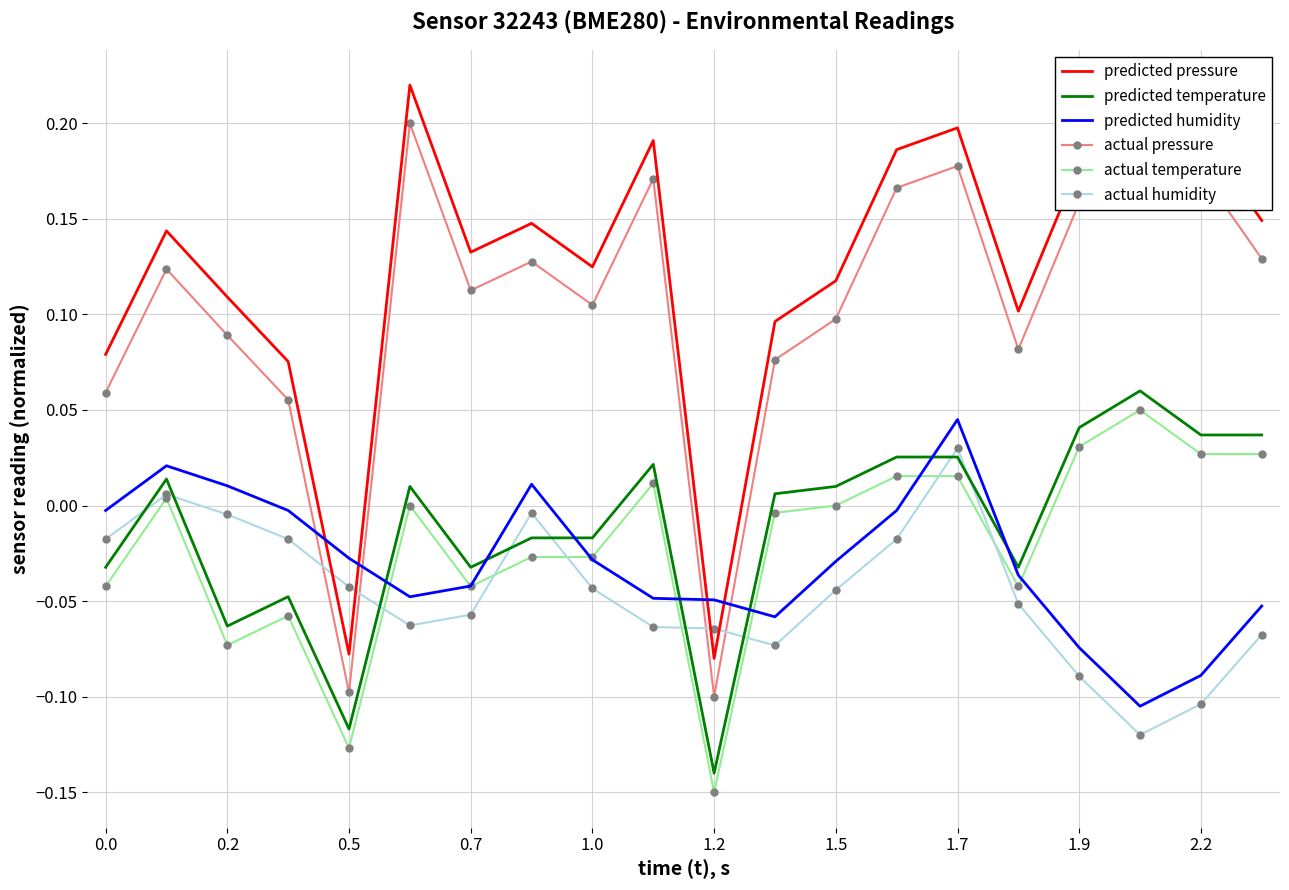

Which series has the largest total across all categories?

predicted pressure